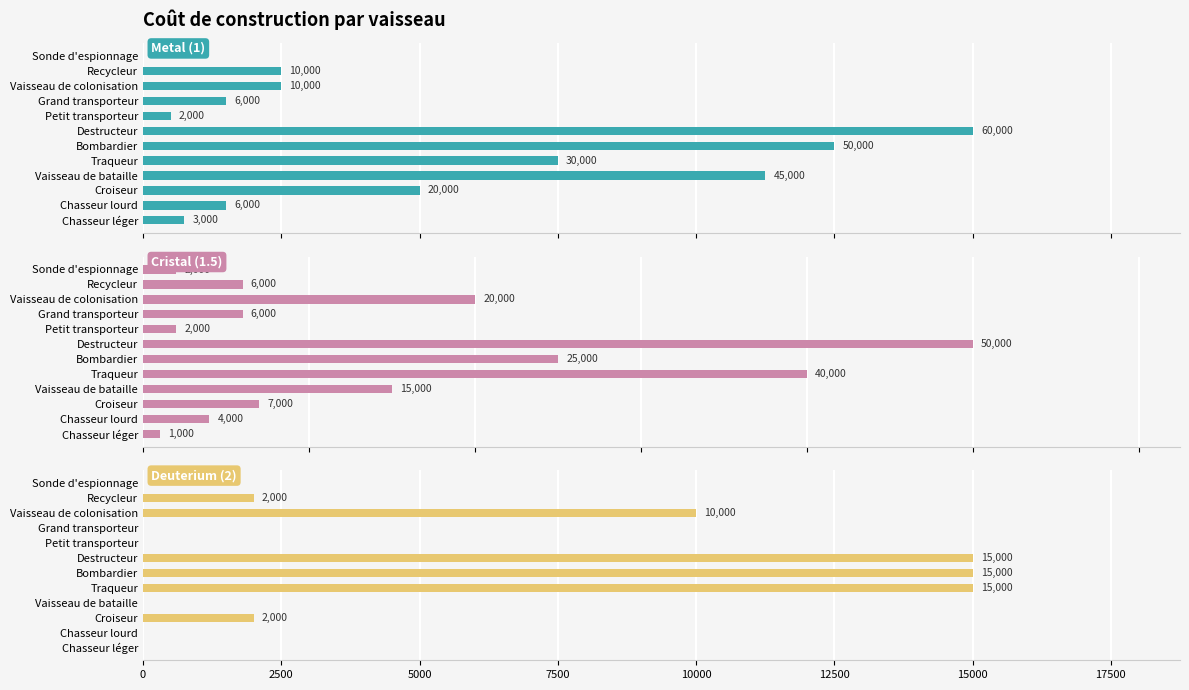

The value of Deuterium (2) at Grand transporteur is 0. True or false?

True